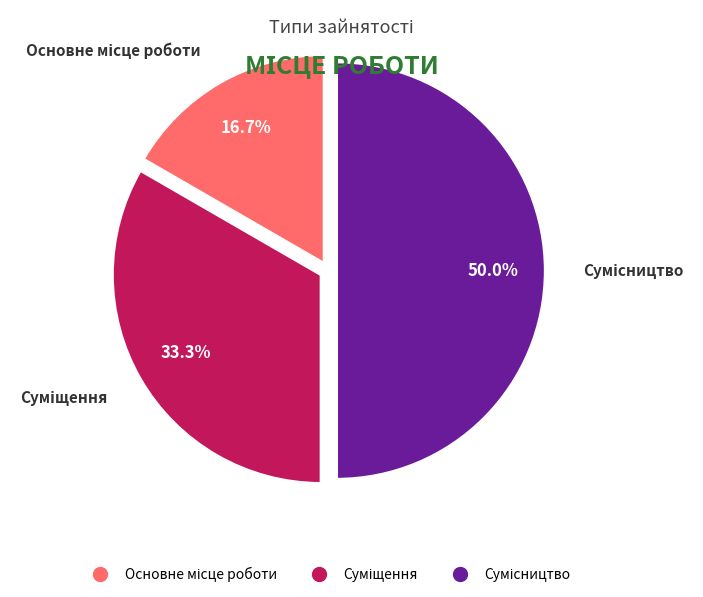

To the nearest percent, what is the difference between the largest and smallest slice percentages?

33%